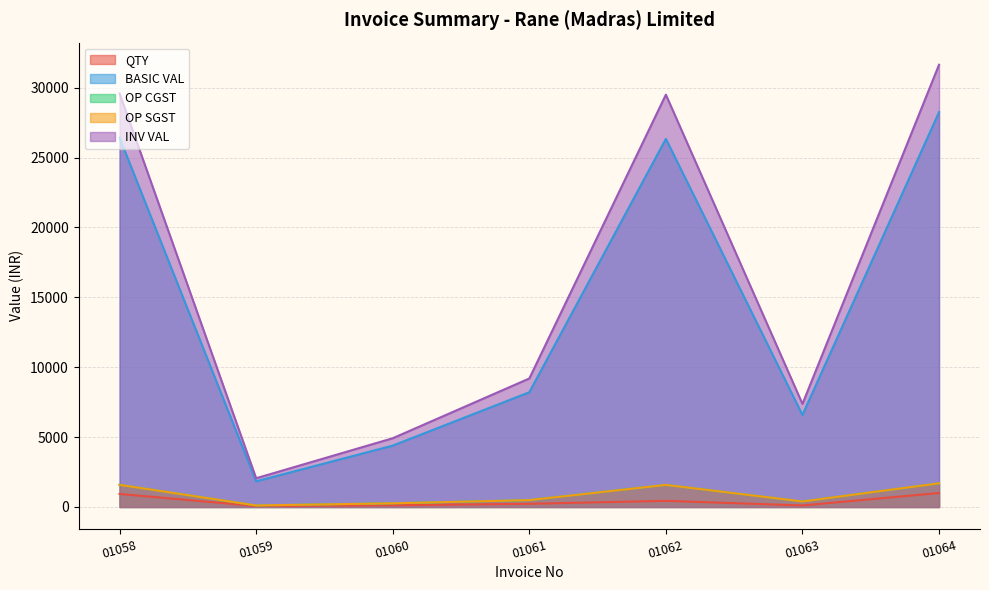

The value of INV VAL at 01060 is 3384.2. True or false?

False